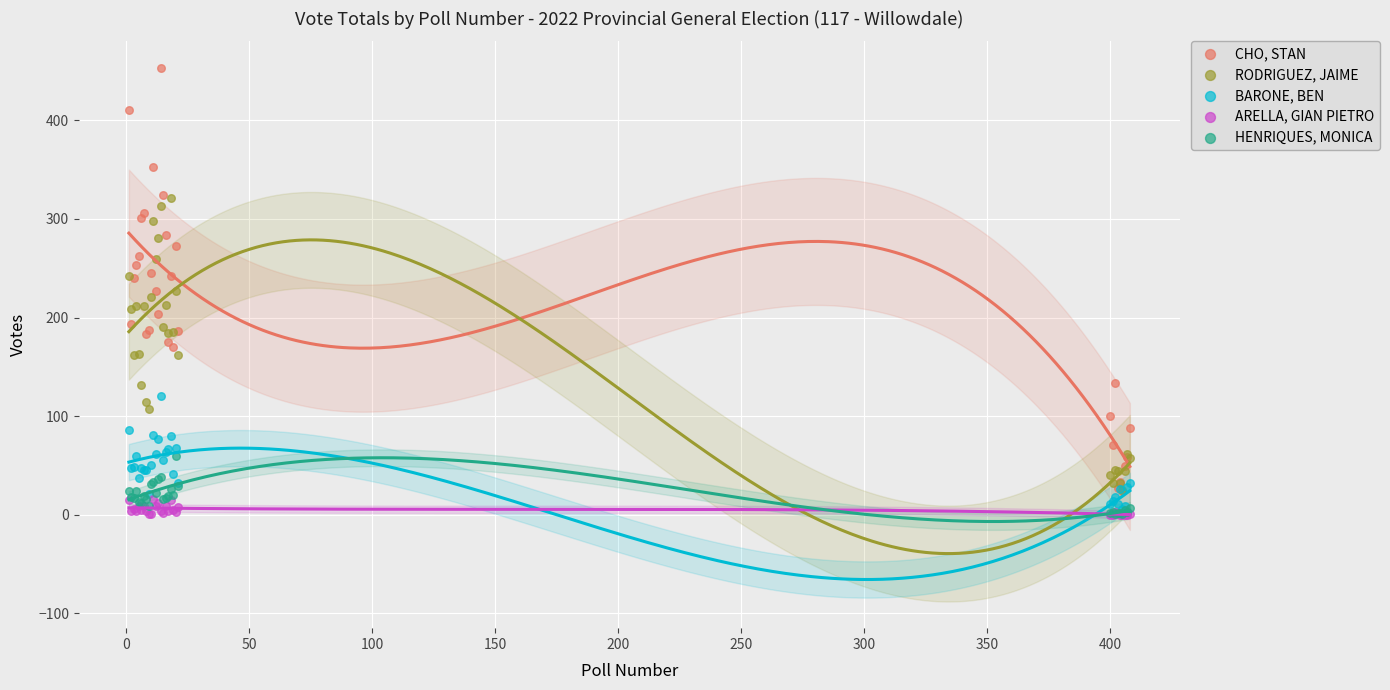

What are all the series names shown in the legend?

CHO, STAN, RODRIGUEZ, JAIME, BARONE, BEN, ARELLA, GIAN PIETRO, HENRIQUES, MONICA